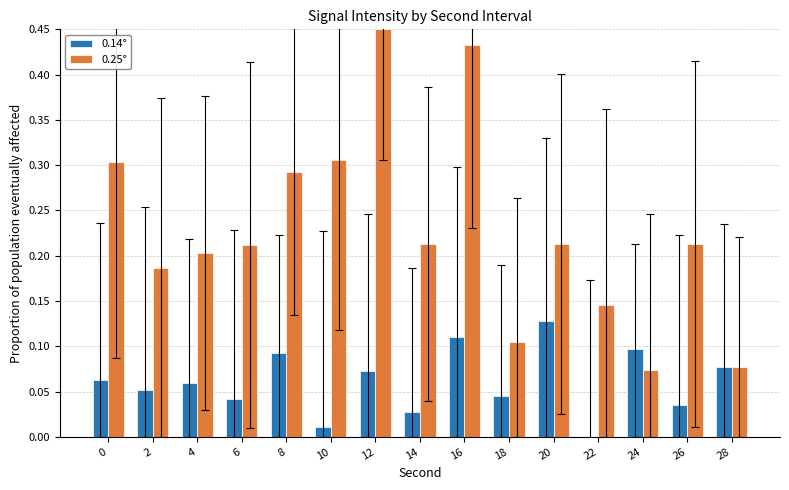

At which category is the sum across all series the highest?

16